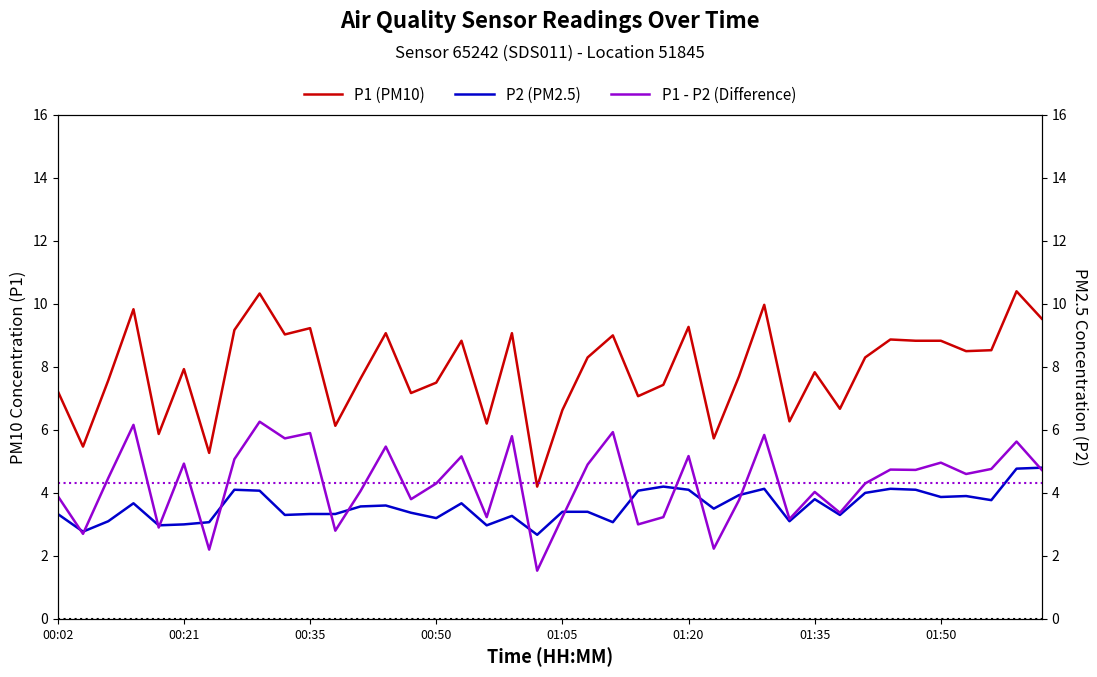

How many values in the P2 (PM2.5) series are below 3?

4